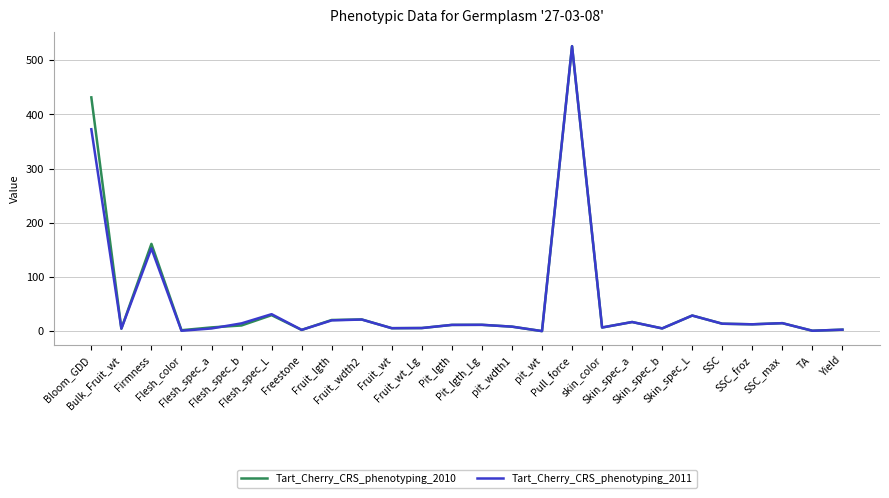

In Tart_Cherry_CRS_phenotyping_2011, how many points are lower than both neighbors (excluding endpoints)?

9